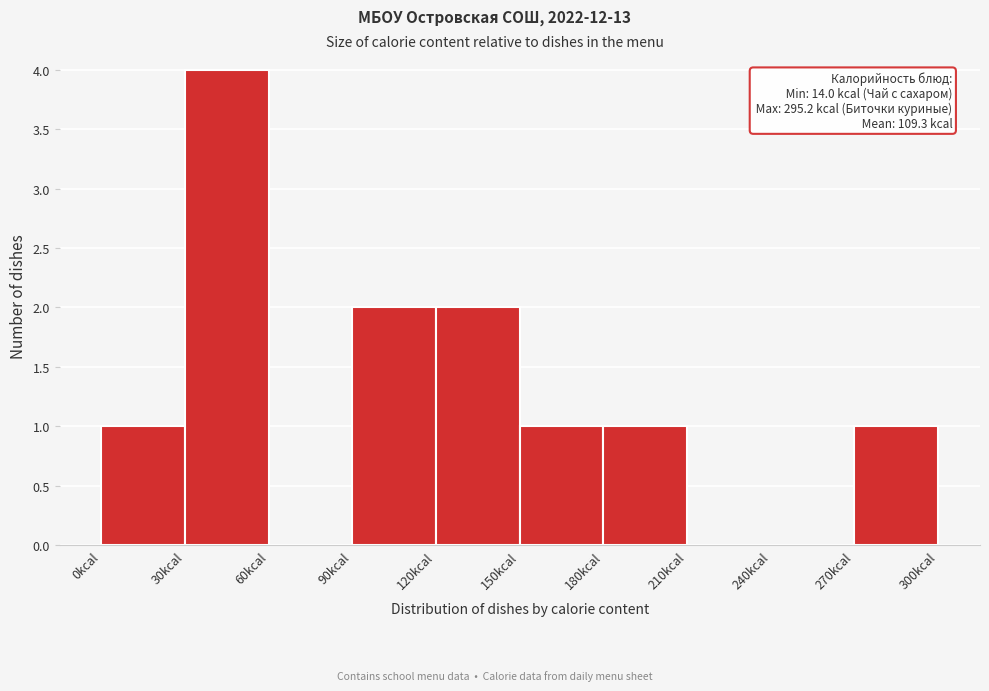

Over which range of the x-axis is the bar tallest?

30 to 60